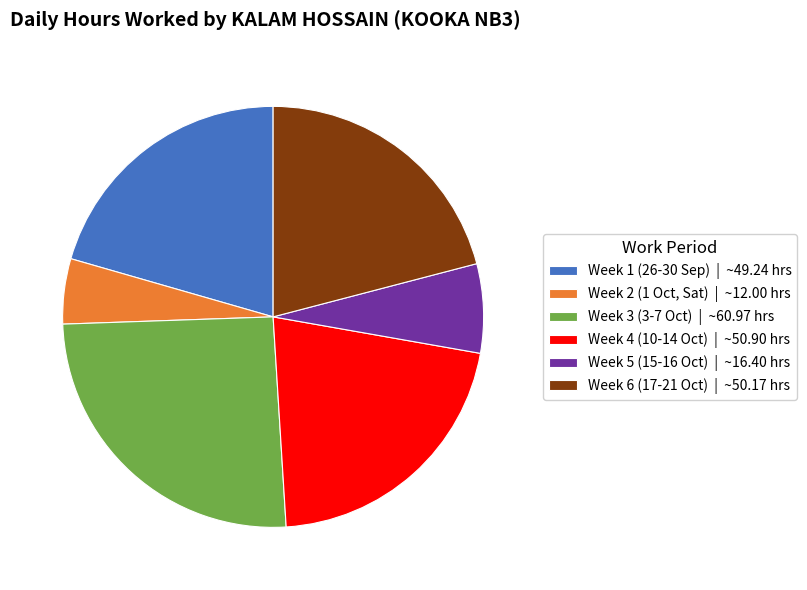

What is the ratio of the value at Week 3 (3-7 Oct) | ~60.97 hrs to the value at Week 1 (26-30 Sep) | ~49.24 hrs?

1.2